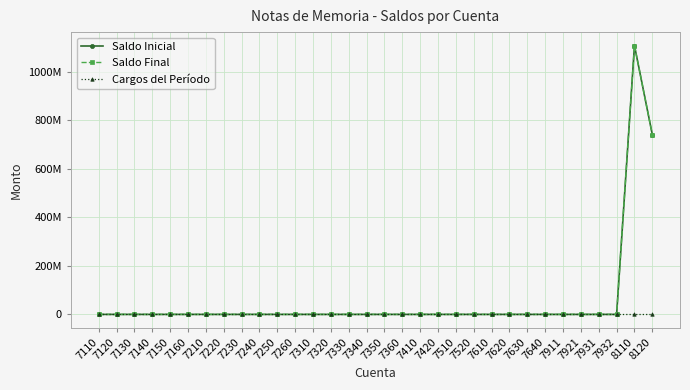

Does the chart have visible grid lines?

Yes